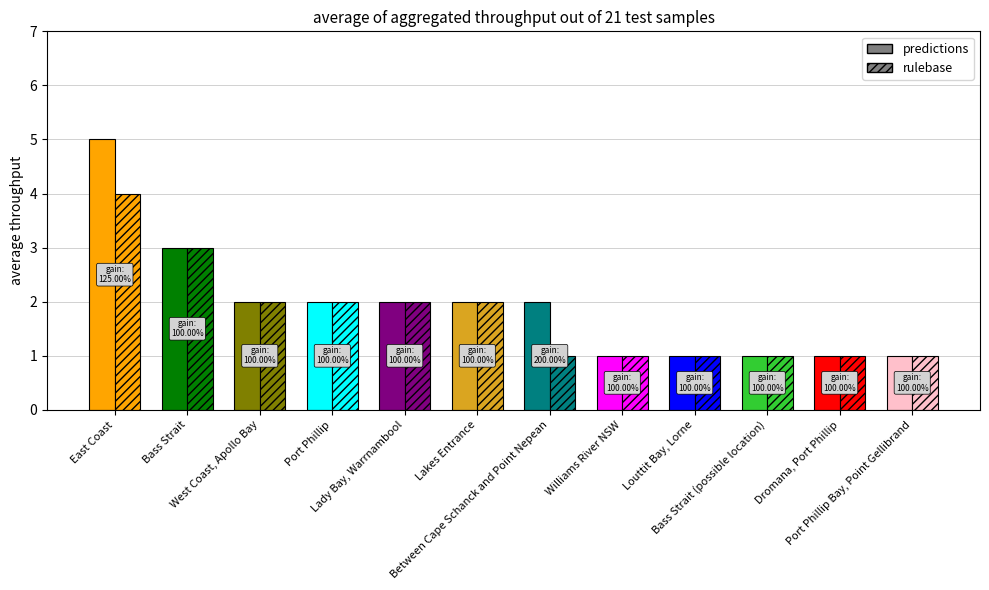

What position from the right is Port Phillip?

9